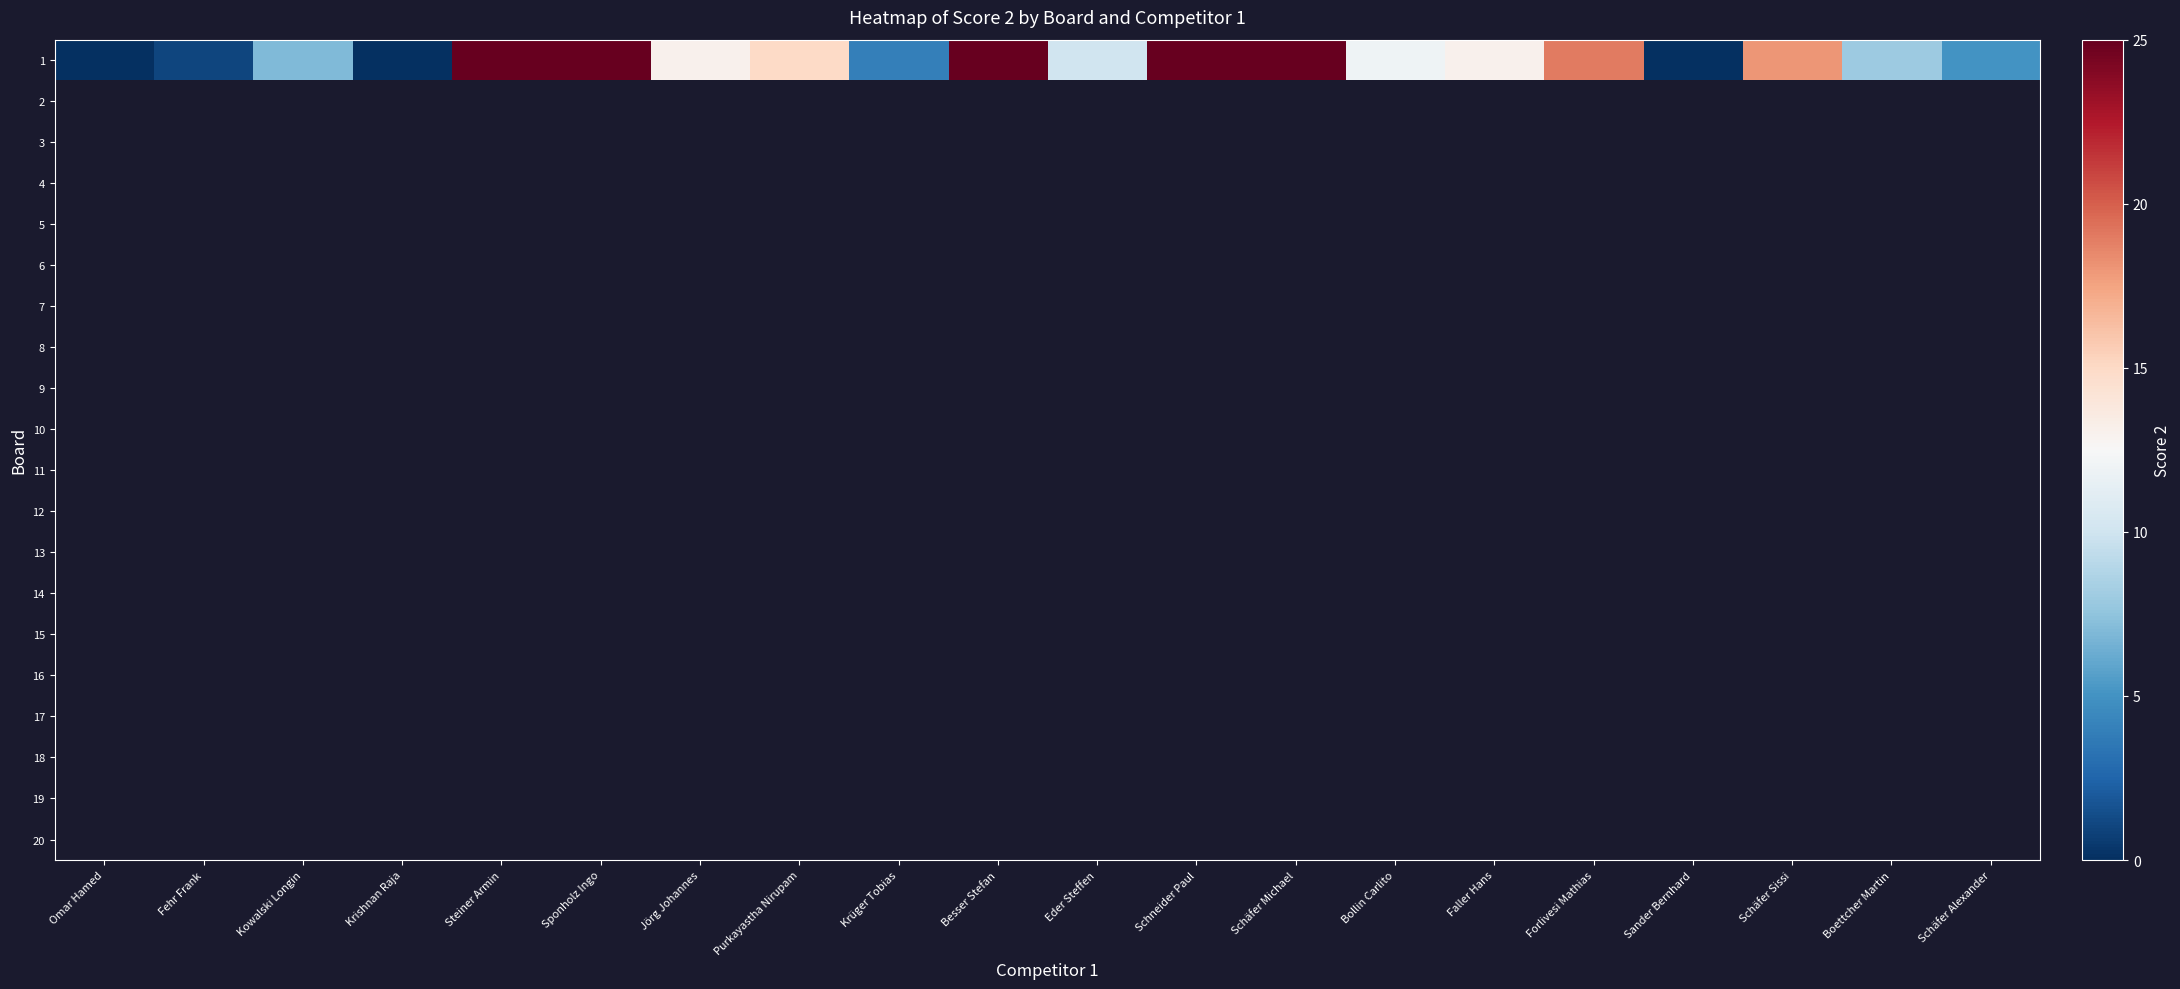

Which series has the largest range (max minus min)?

1